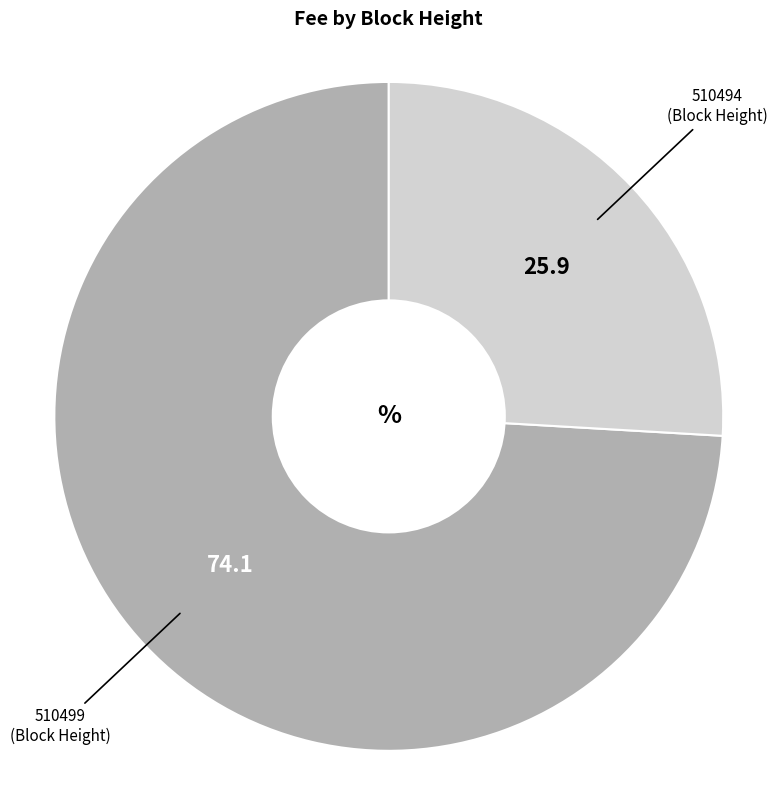

Is the sum of 510499 and 510494 greater than half?

Yes